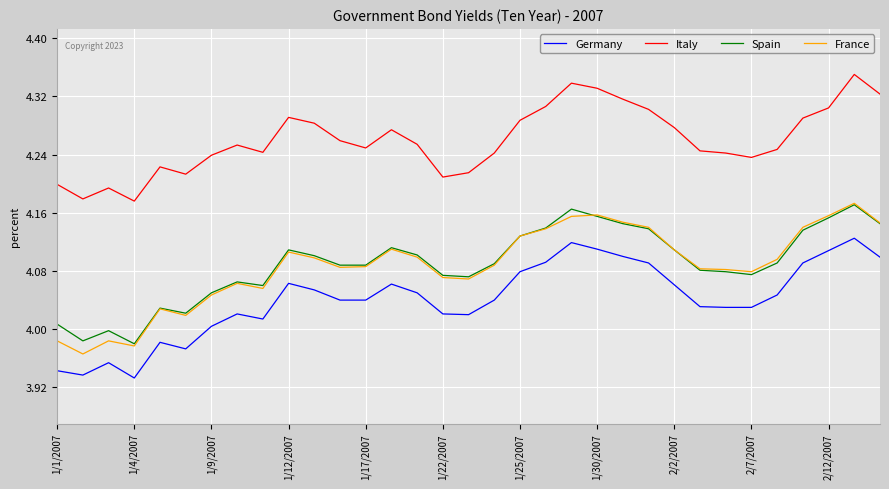

Which series has the widest spread of values?

France